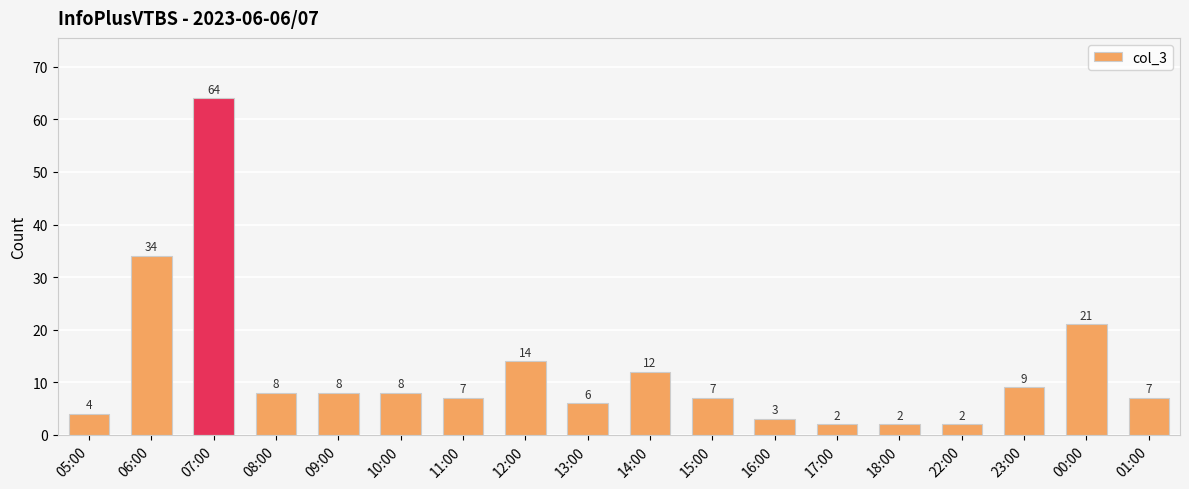

What position from the left is 14:00?

10